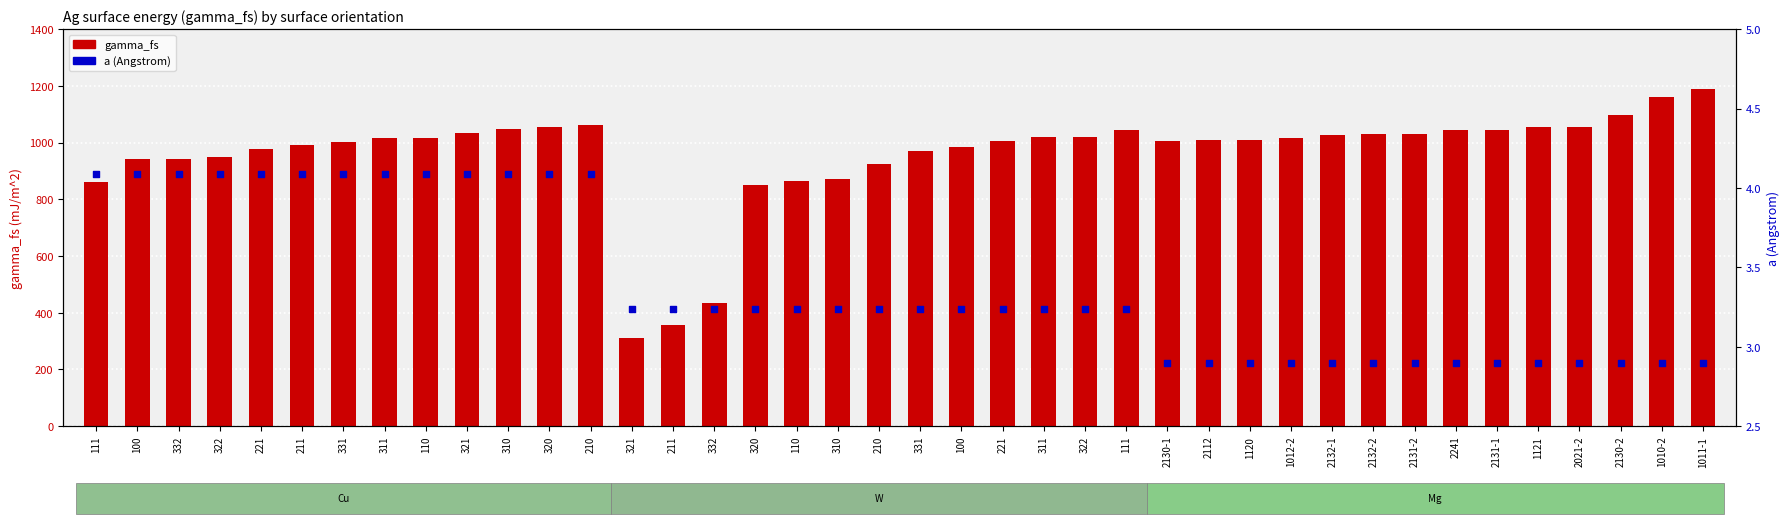

Which series reaches the maximum Y coordinate?

gamma_fs